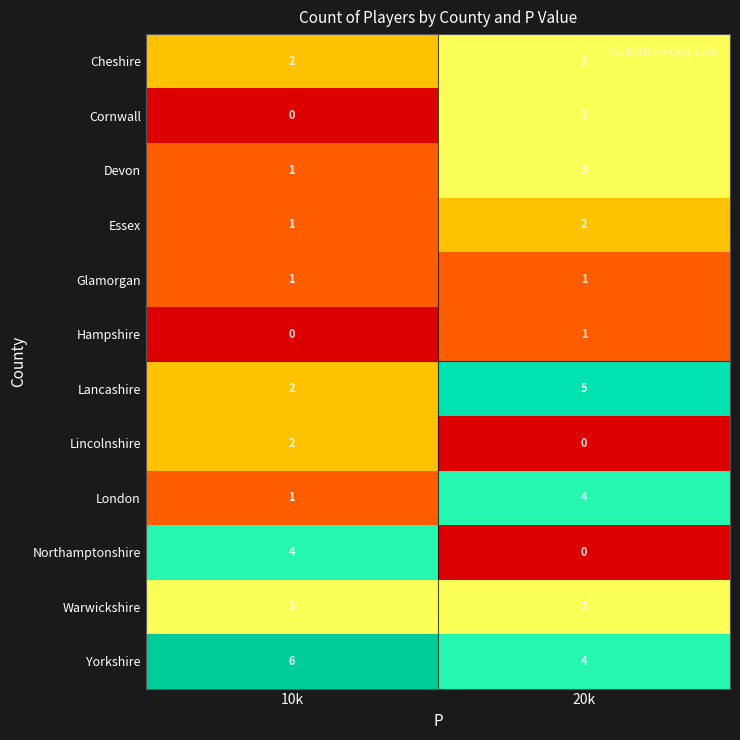

At which label is London closest to 2?

10k